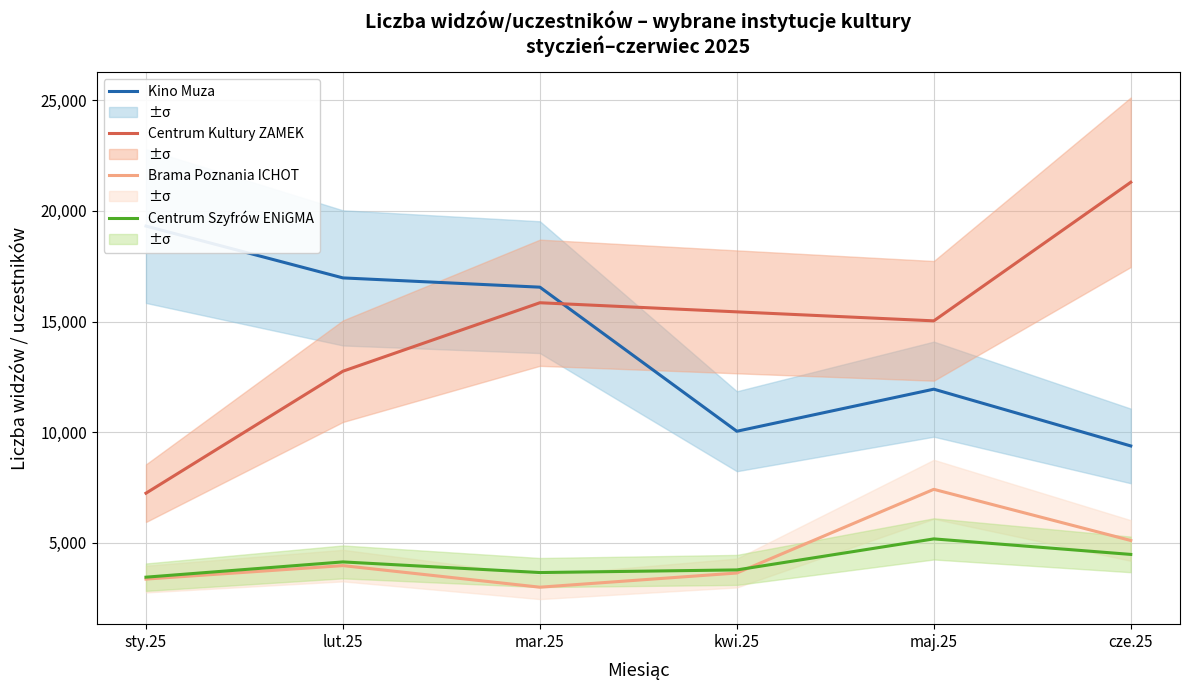

Does the chart have visible grid lines?

Yes